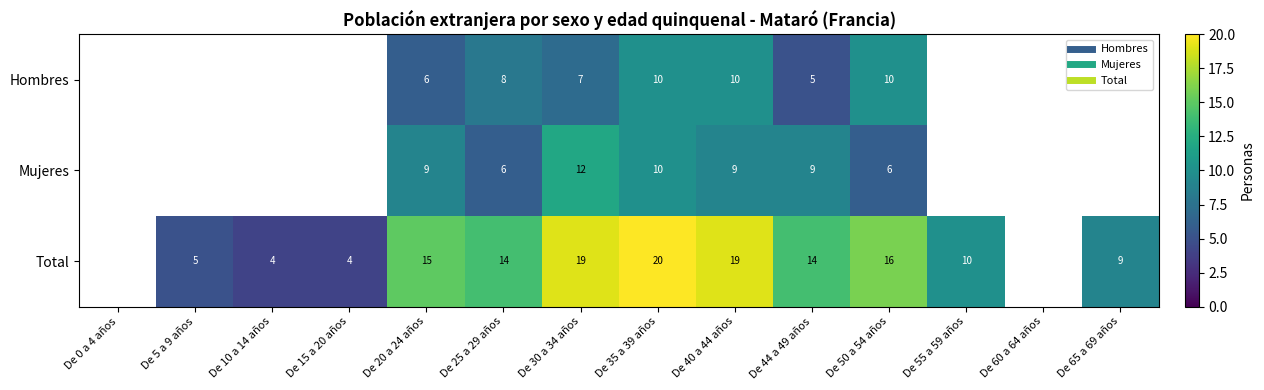

How many distinct data groups are displayed?

3